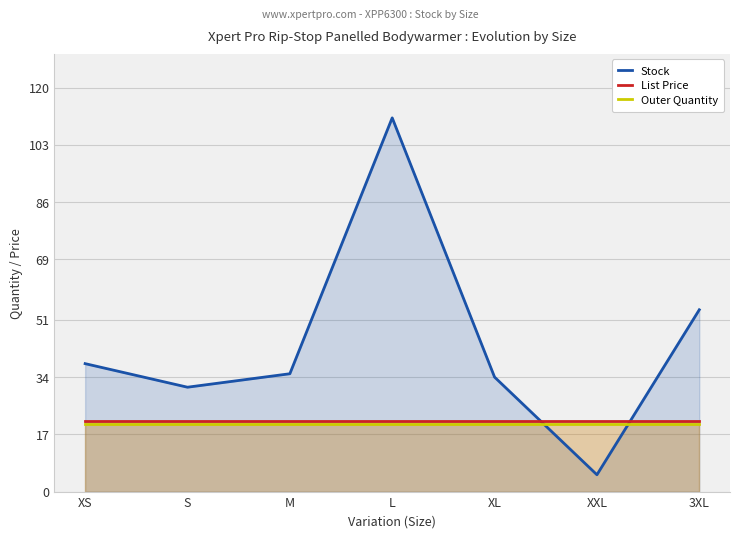

At which label does Outer Quantity reach its peak?

XS